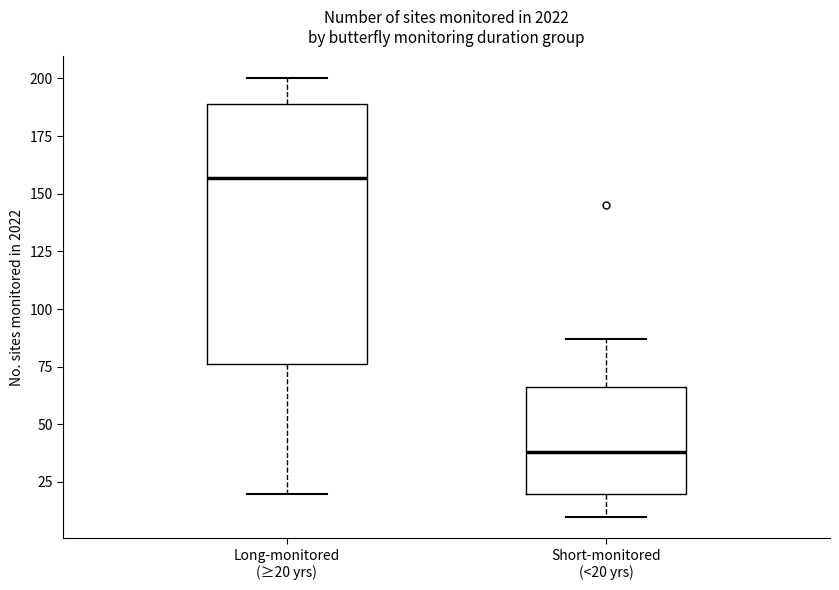

Which box is the tallest, from its lower edge to its upper edge?

Long-monitored (≥20 yrs)